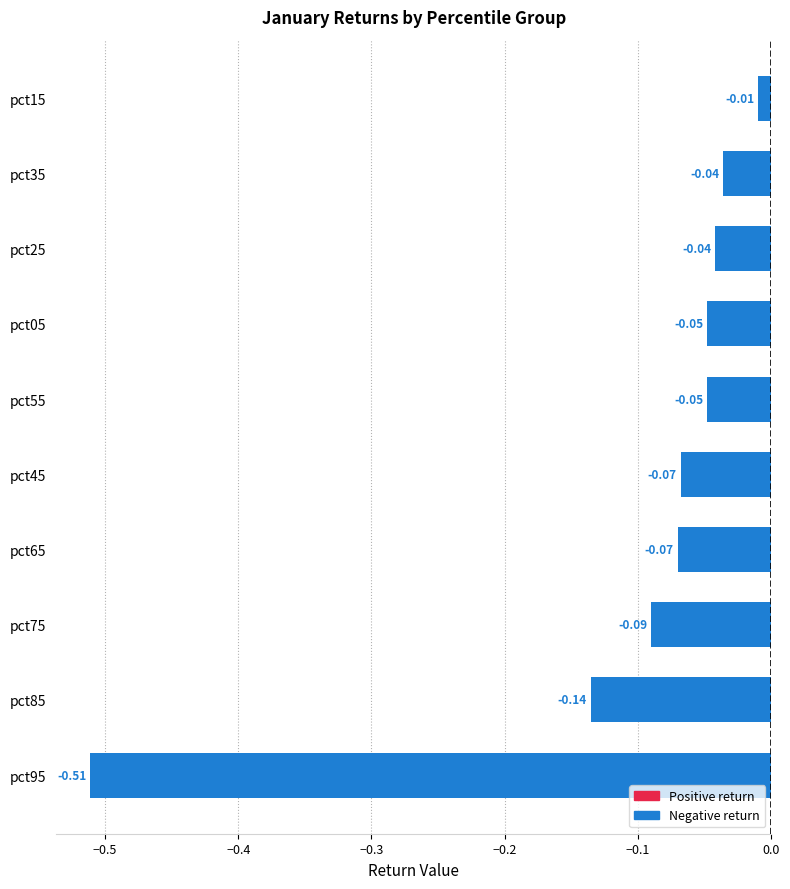

At which category does the chart reach its peak across all series?

pct15